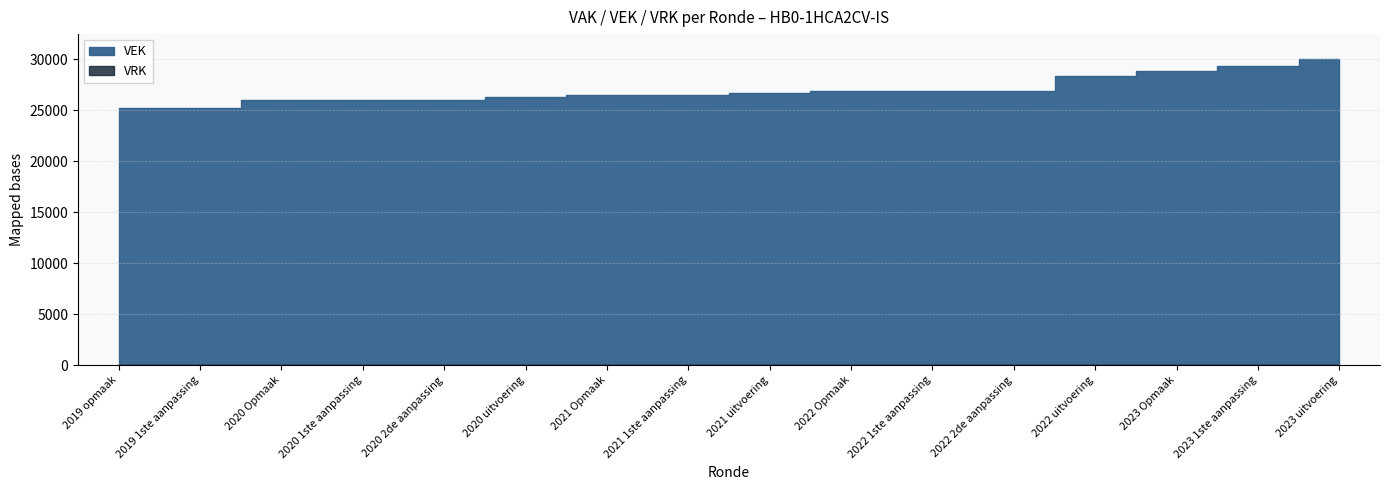

What is the label of the 1st point from the left?

2019 opmaak